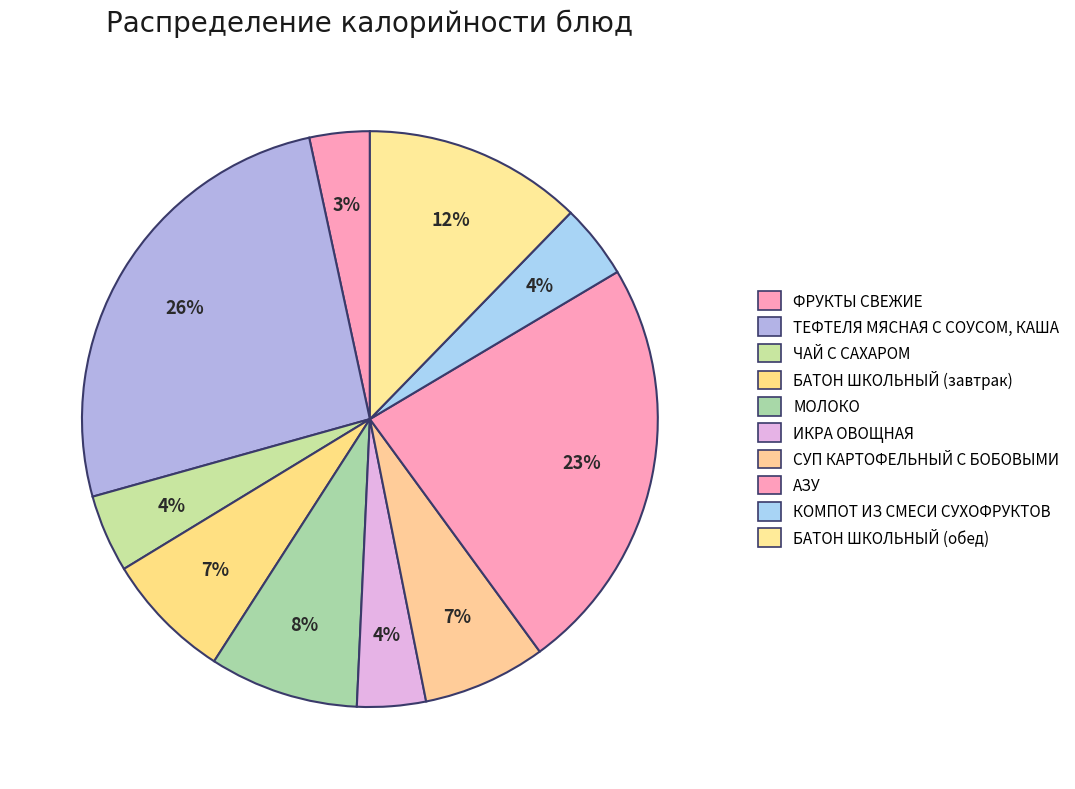

True or false: ЧАЙ С САХАРОМ accounts for 4% of the total.

True